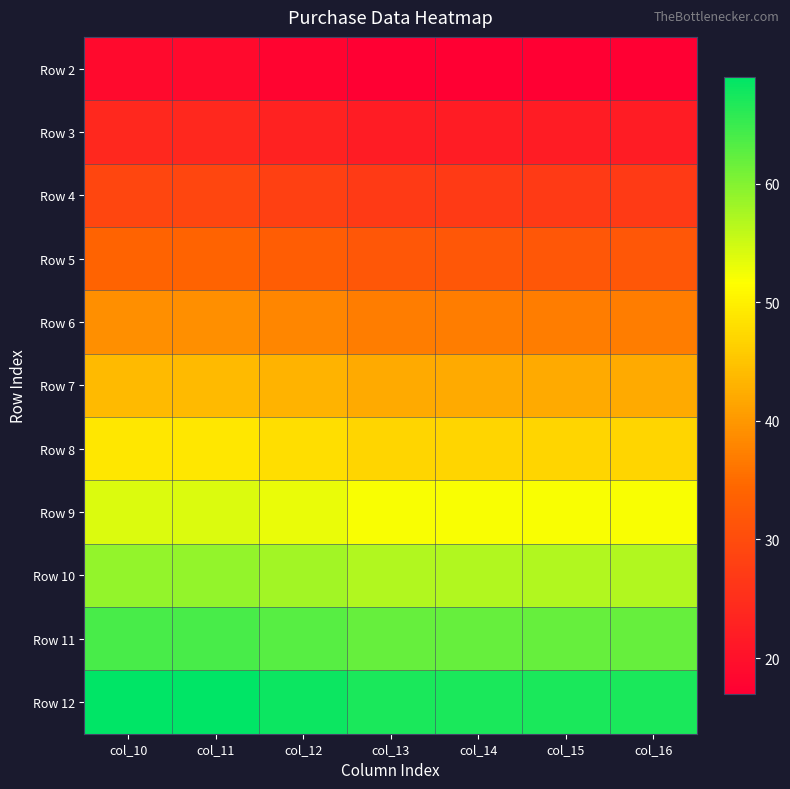

Reading left to right, extract all data points from this chart.

Row 2: col_10=19	col_11=19	col_12=18	col_13=17	col_14=17	col_15=17	col_16=17
Row 3: col_10=24	col_11=24	col_12=23	col_13=22	col_14=22	col_15=22	col_16=22
Row 4: col_10=29	col_11=29	col_12=28	col_13=27	col_14=27	col_15=27	col_16=27
Row 5: col_10=34	col_11=34	col_12=33	col_13=32	col_14=32	col_15=32	col_16=32
Row 6: col_10=39	col_11=39	col_12=38	col_13=37	col_14=37	col_15=37	col_16=37
Row 7: col_10=44	col_11=44	col_12=43	col_13=42	col_14=42	col_15=42	col_16=42
Row 8: col_10=49	col_11=49	col_12=48	col_13=47	col_14=47	col_15=47	col_16=47
Row 9: col_10=54	col_11=54	col_12=53	col_13=52	col_14=52	col_15=52	col_16=52
Row 10: col_10=59	col_11=59	col_12=58	col_13=57	col_14=57	col_15=57	col_16=57
Row 11: col_10=64	col_11=64	col_12=63	col_13=62	col_14=62	col_15=62	col_16=62
Row 12: col_10=69	col_11=69	col_12=68	col_13=67	col_14=67	col_15=67	col_16=67